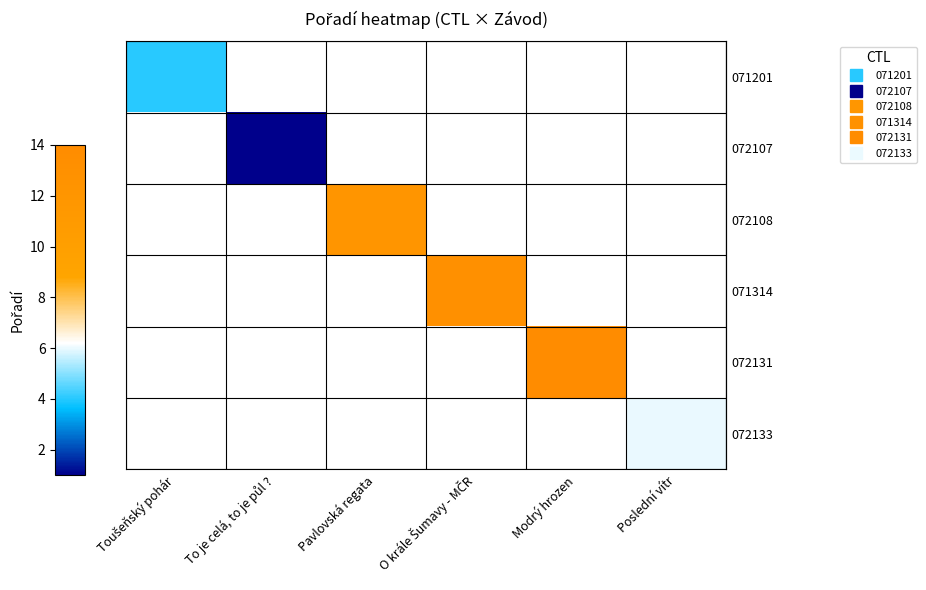

List the labels in order of row_0 value, largest first.

Toušeňský pohár, To je celá, to je půl ?, Pavlovská regata, O krále Šumavy - MČR, Modrý hrozen, Poslední vítr